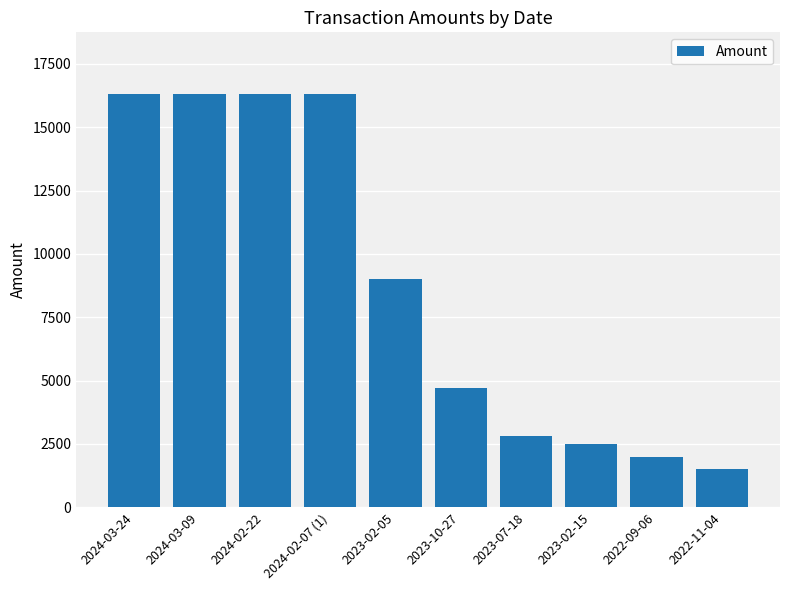

How many categories are shown in the chart?

10